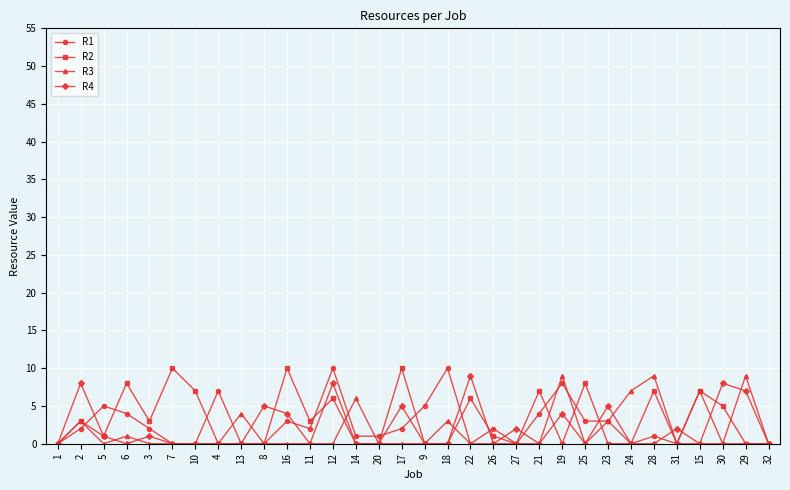

What is the sum of the R3 values at 21 and 28?

9